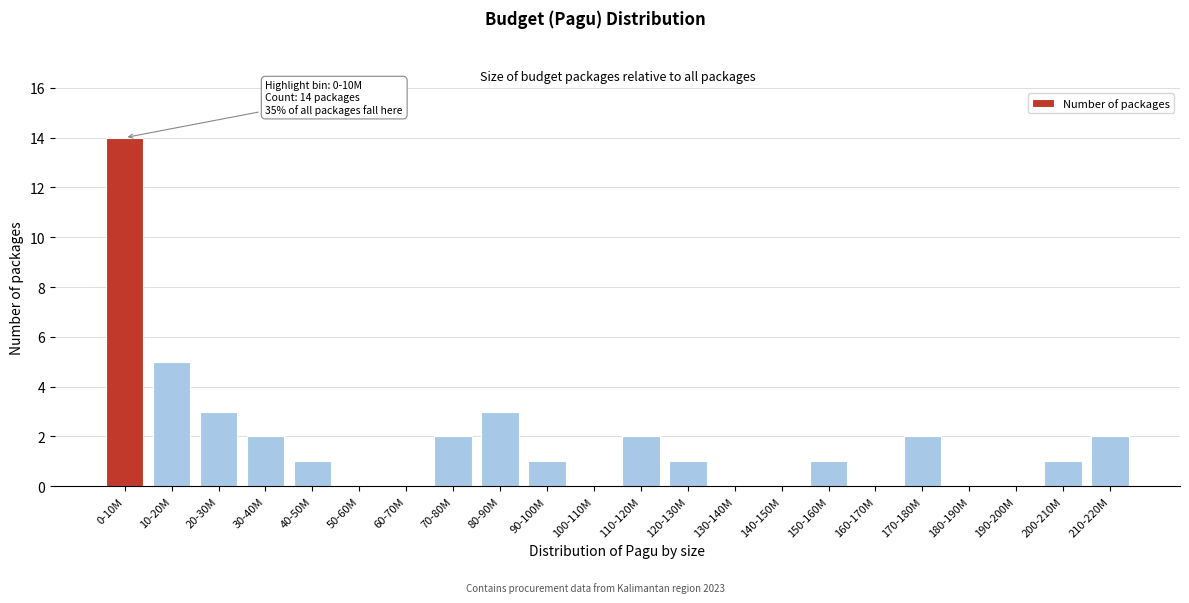

Reading left to right, list all the values displayed in this chart.

0-10M=14	10-20M=5	20-30M=3	30-40M=2	40-50M=1	50-60M=0	60-70M=0	70-80M=2	80-90M=3	90-100M=1	100-110M=0	110-120M=2	120-130M=1	130-140M=0	140-150M=0	150-160M=1	160-170M=0	170-180M=2	180-190M=0	190-200M=0	200-210M=1	210-220M=2